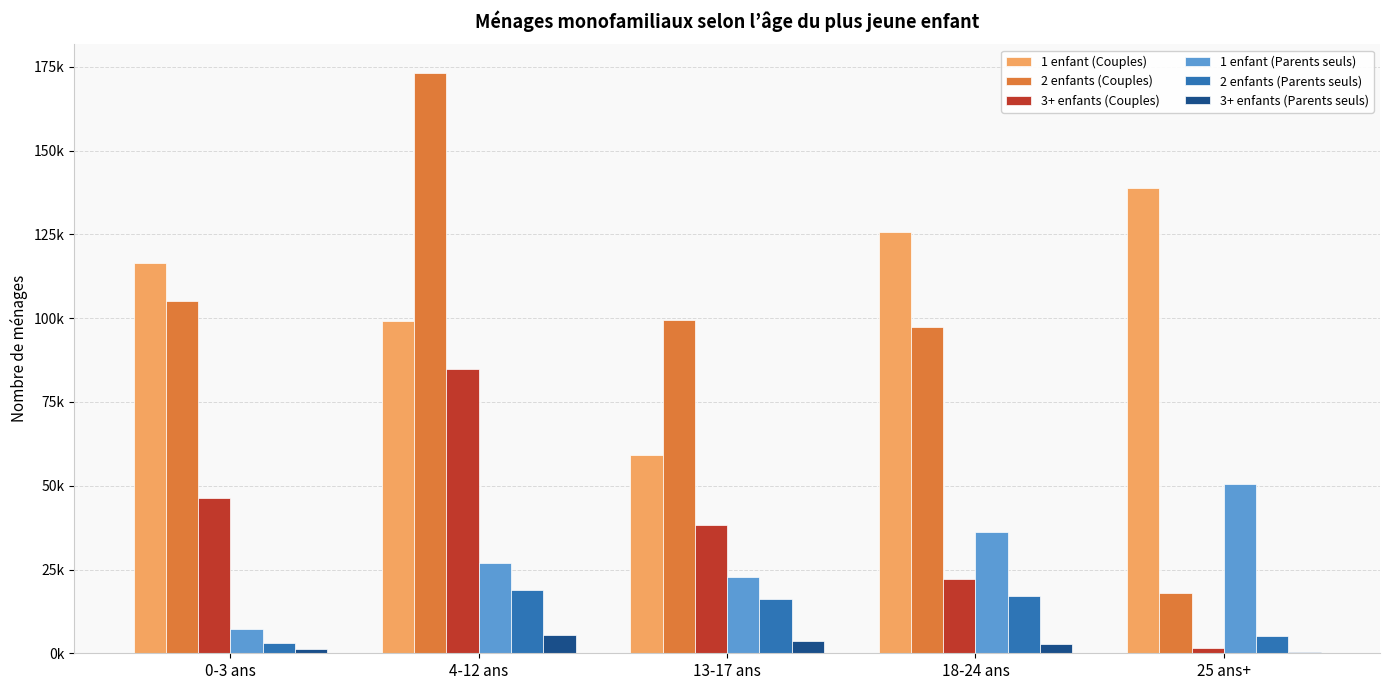

The value of 1 enfant (Parents seuls) at 4-12 ans is 5811.8. True or false?

False